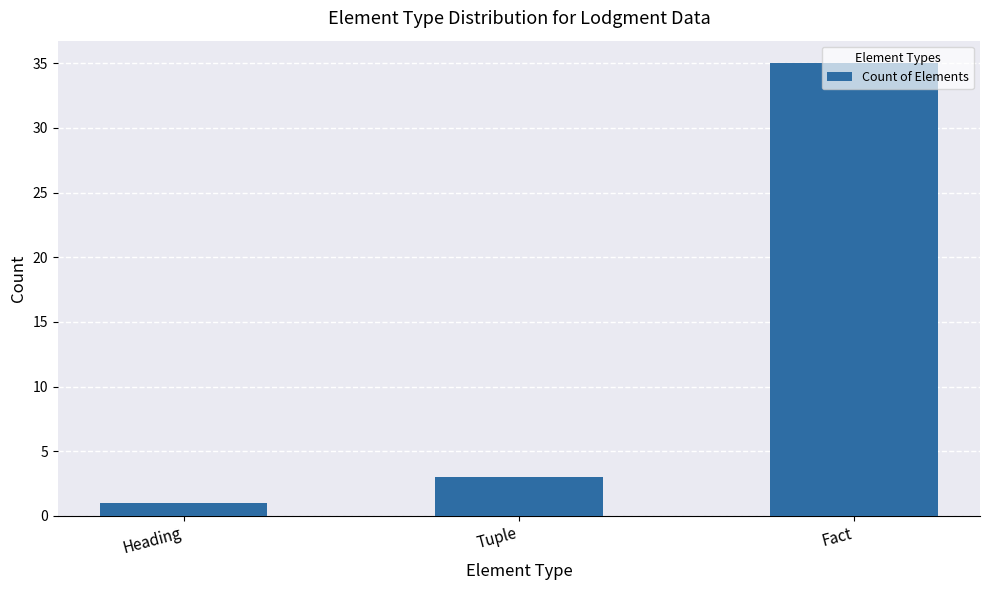

What is the ratio of the value at Fact to the value at Tuple?

11.7